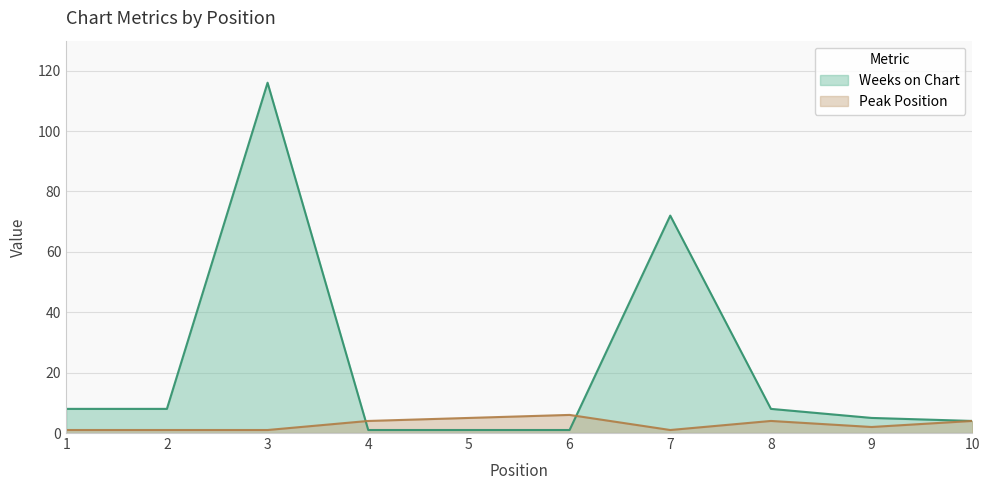

What is the maximum value shown in the chart?

116